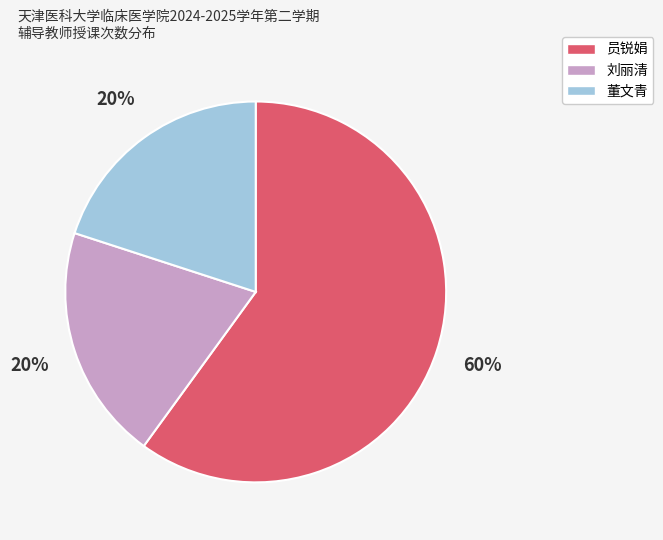

Which slice represents more than half of the pie?

员锐娟